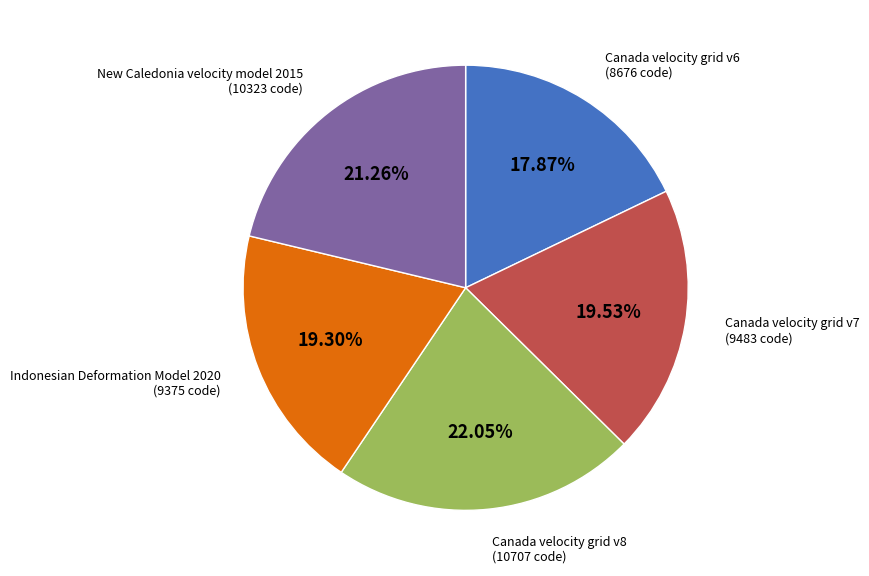

To the nearest percent, what is the difference between the Canada velocity grid v6 and Canada velocity grid v8 slice percentages?

4%